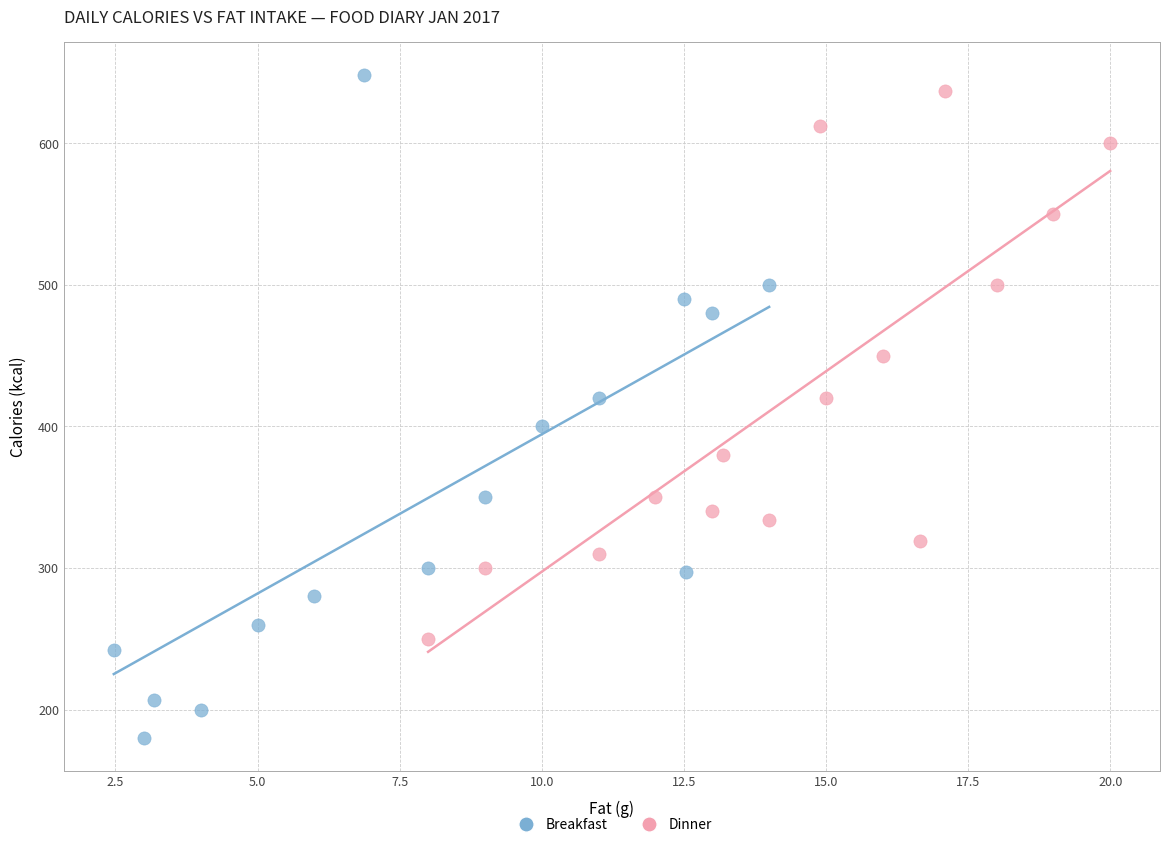

Which series reaches the minimum Y coordinate?

Breakfast